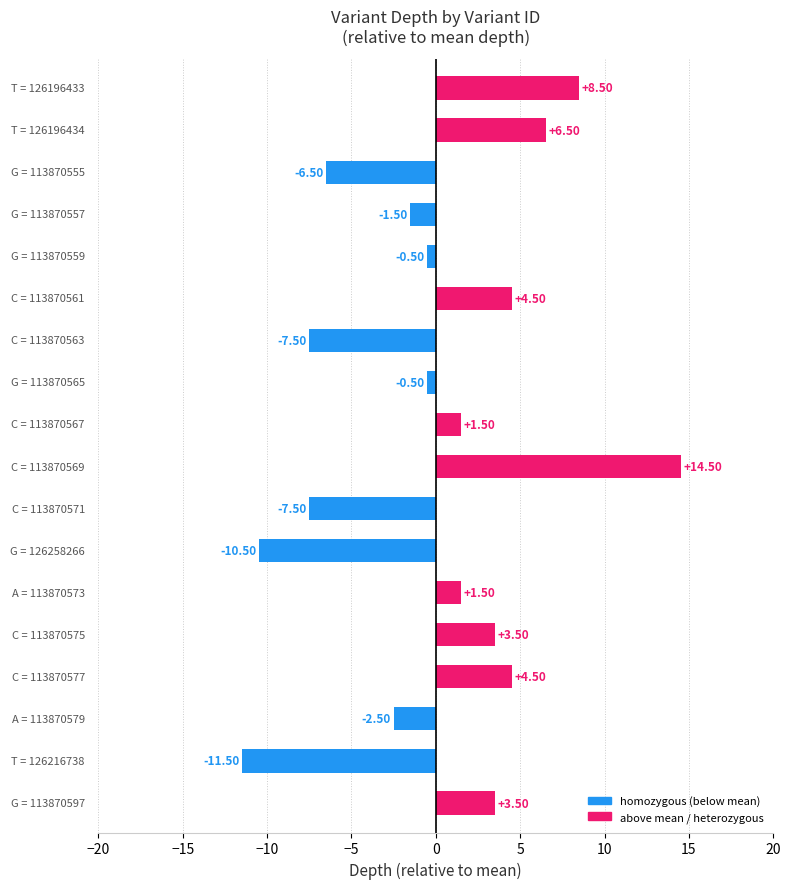

How many values are below zero?

9